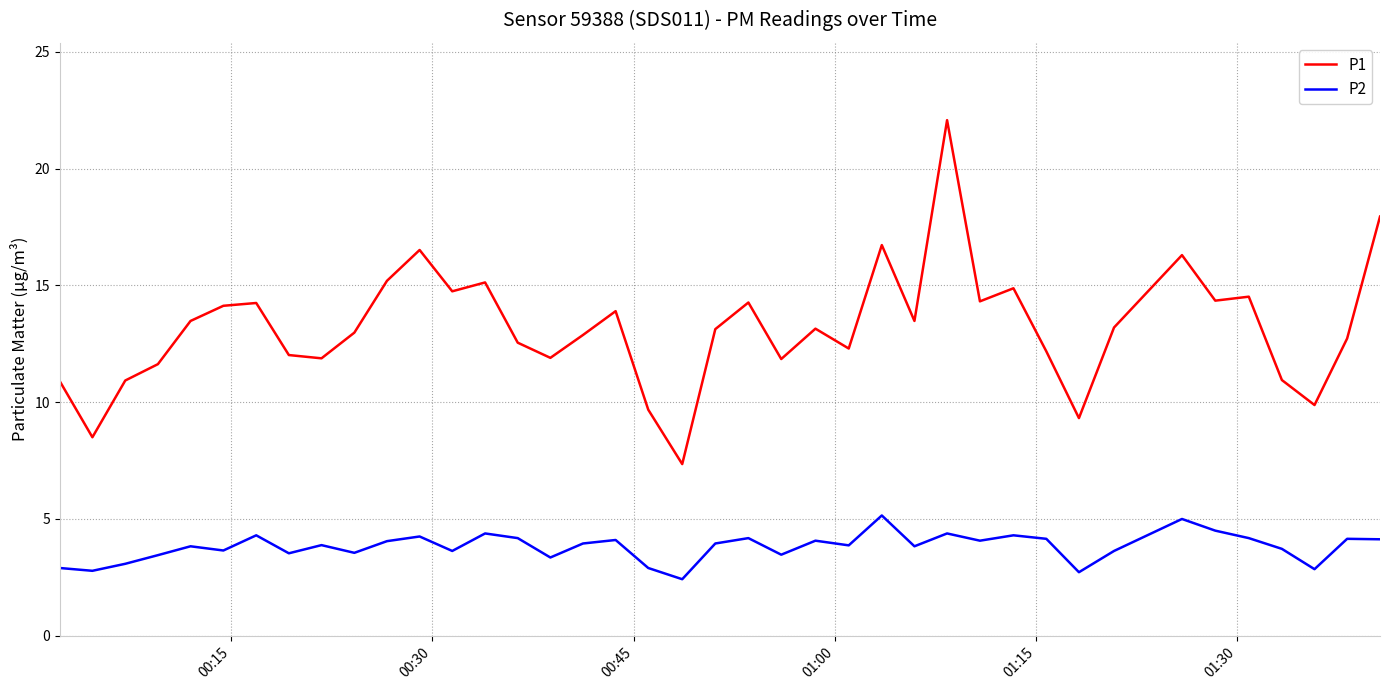

What are all the series names shown in the legend?

P1, P2